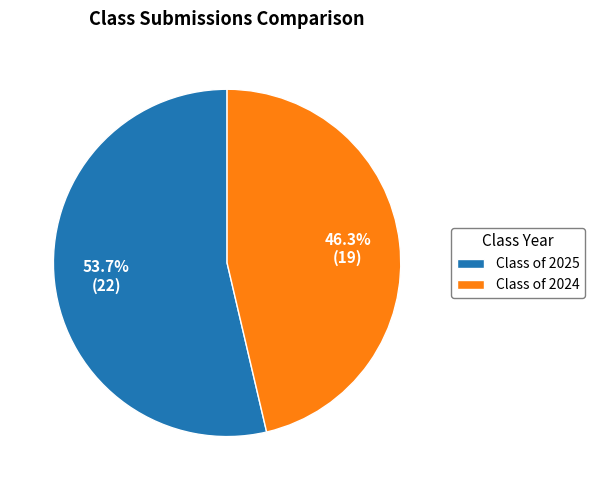

Count the number of slices in the pie.

2